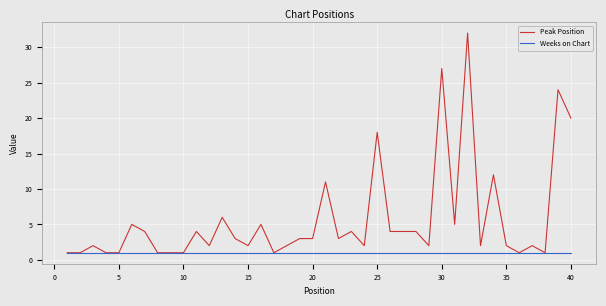

List the series in order of their peak value, highest first.

Peak Position, Weeks on Chart